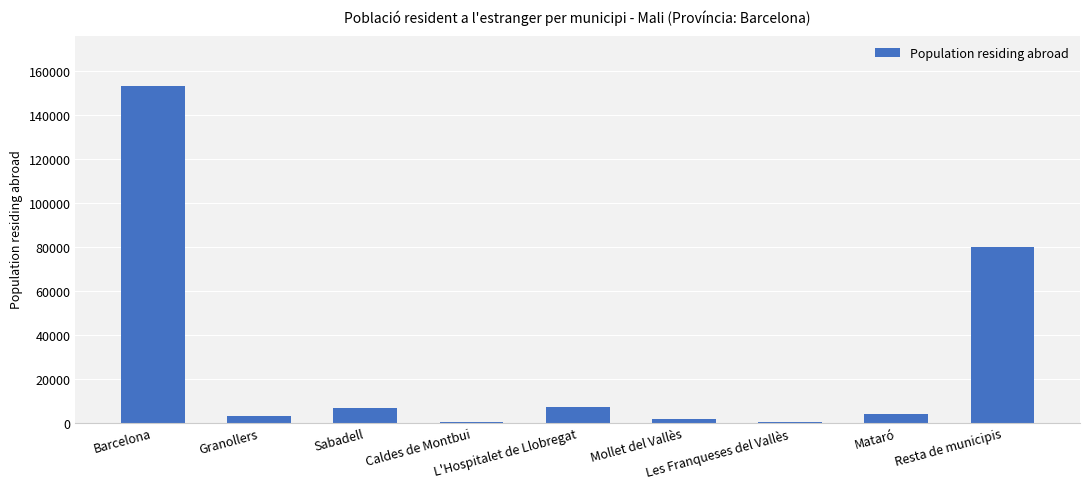

What is the sum of all values?

255611